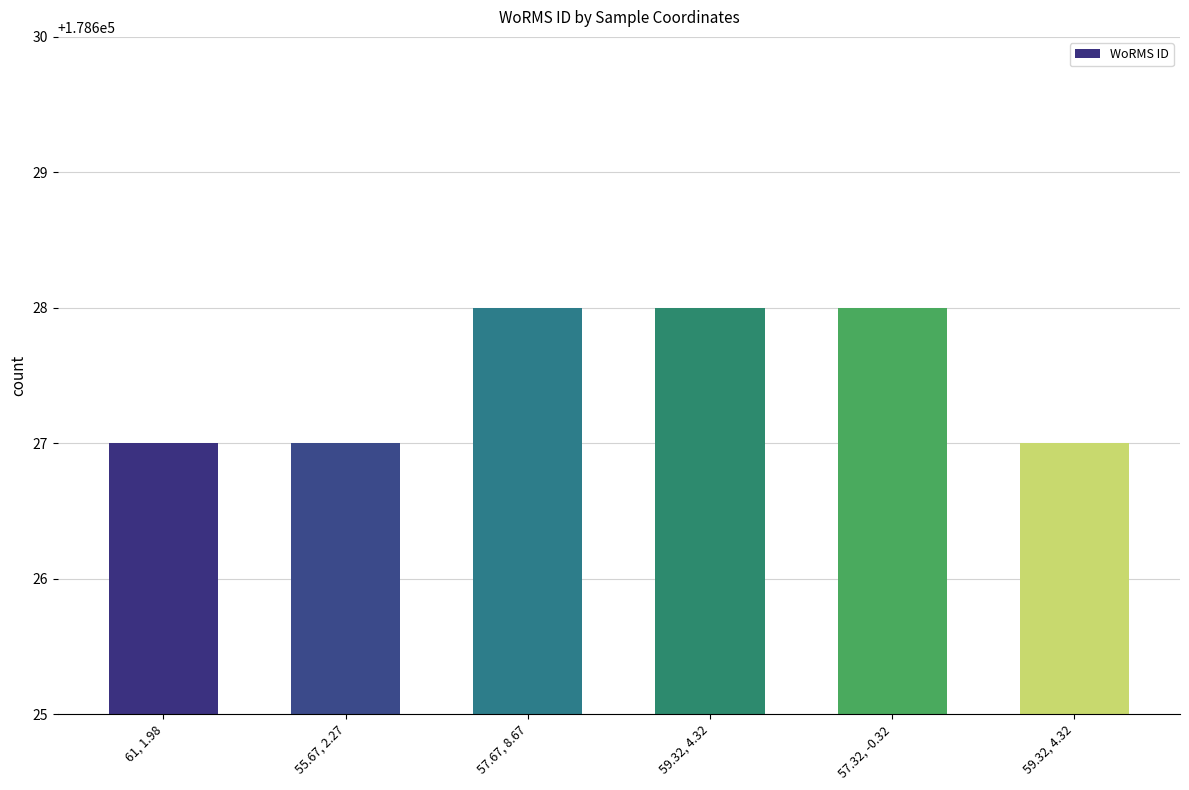

What is the label of the 1st bar from the left?

61, 1.98